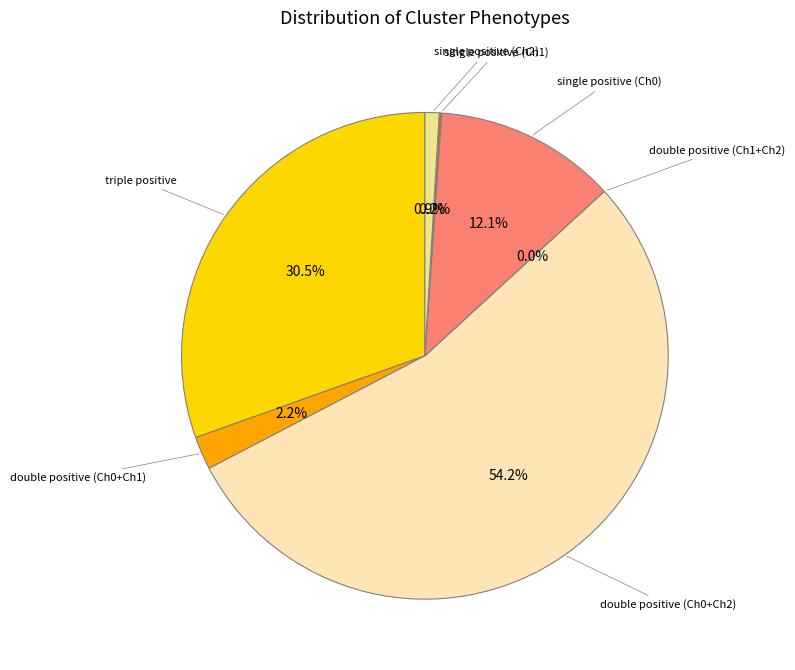

Approximately how many times larger is the value at double positive (Ch0+Ch1) compared to single positive (Ch0)?

0.2